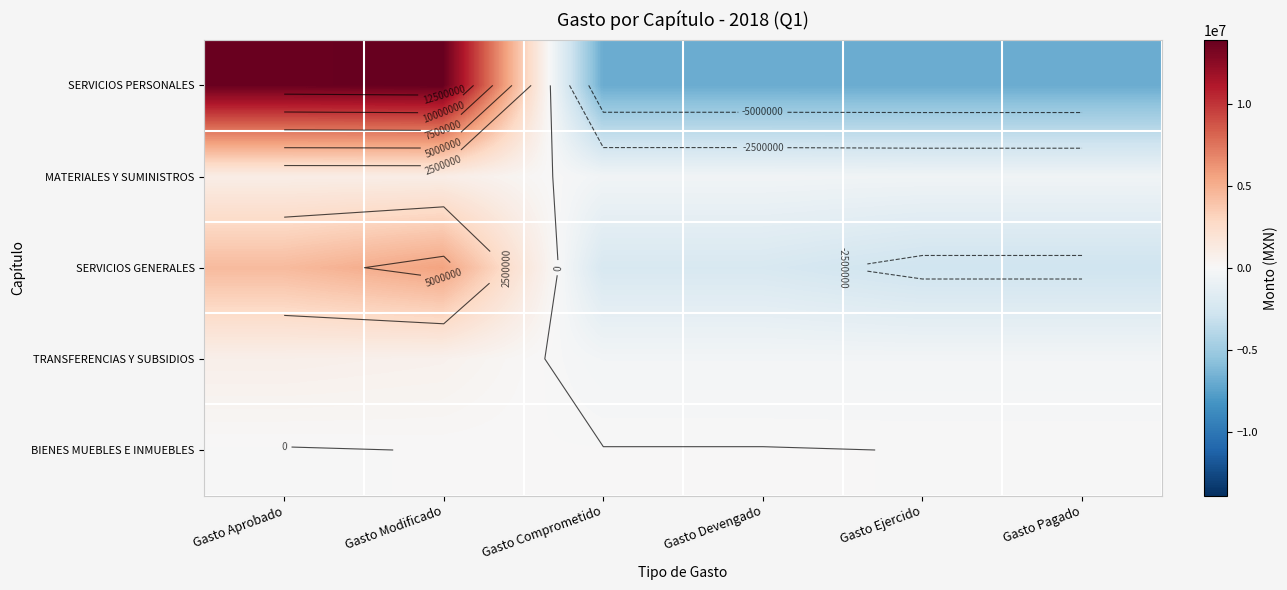

What is the minimum value for MATERIALES Y SUMINISTROS?

-514838.1